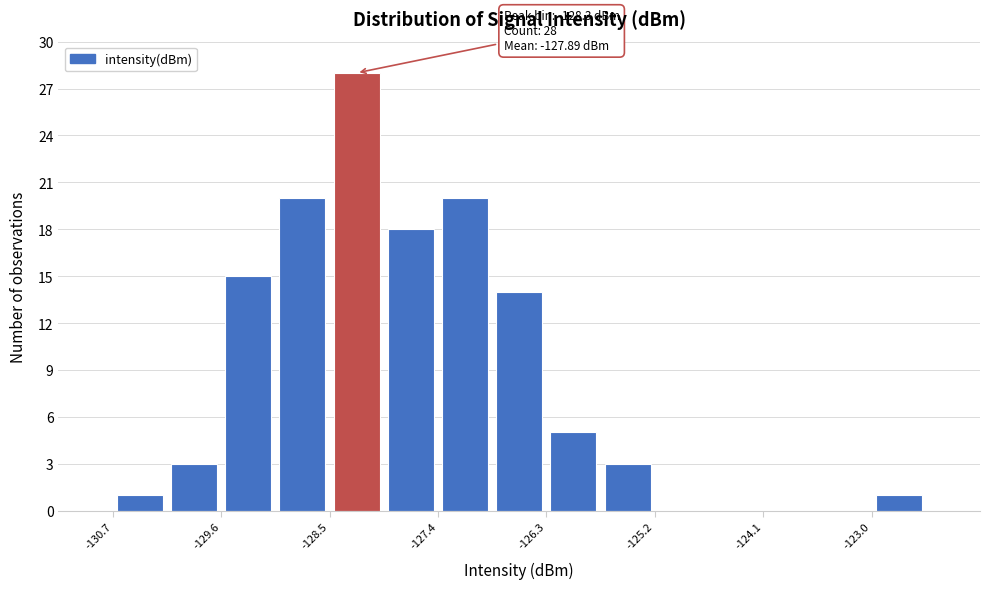

Around what value on the x-axis is the tallest bar? Give the approximate position of its centre, as read against the axis.

-128.2